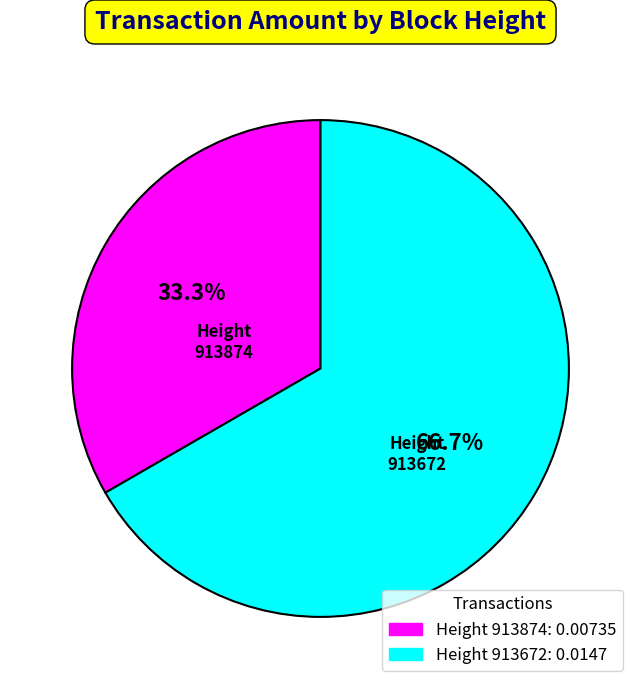

Does 913672 represent more than half of the total?

Yes